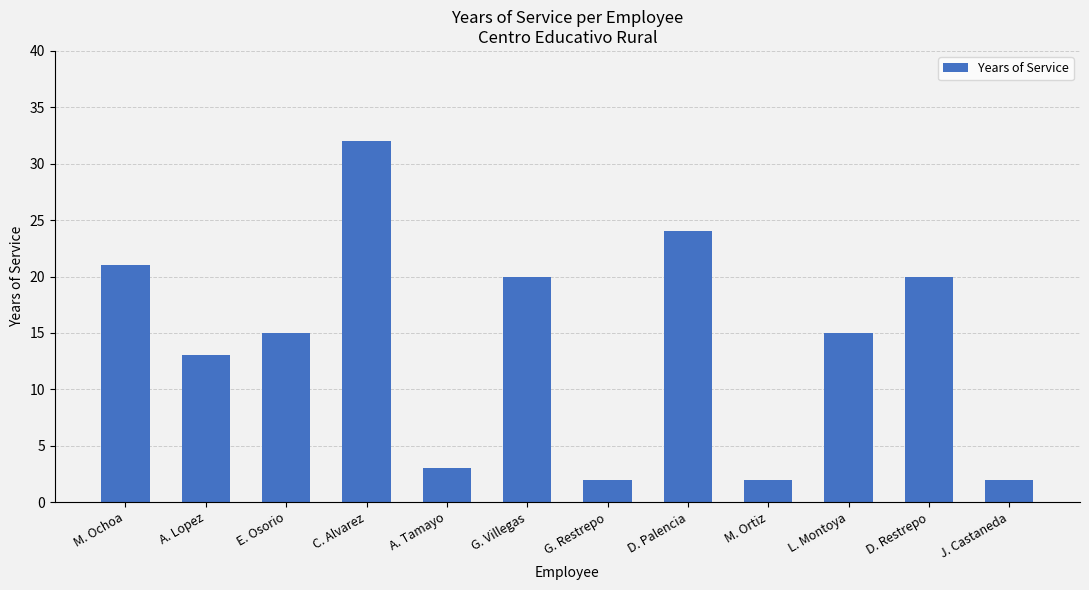

How many bars are there in total?

12